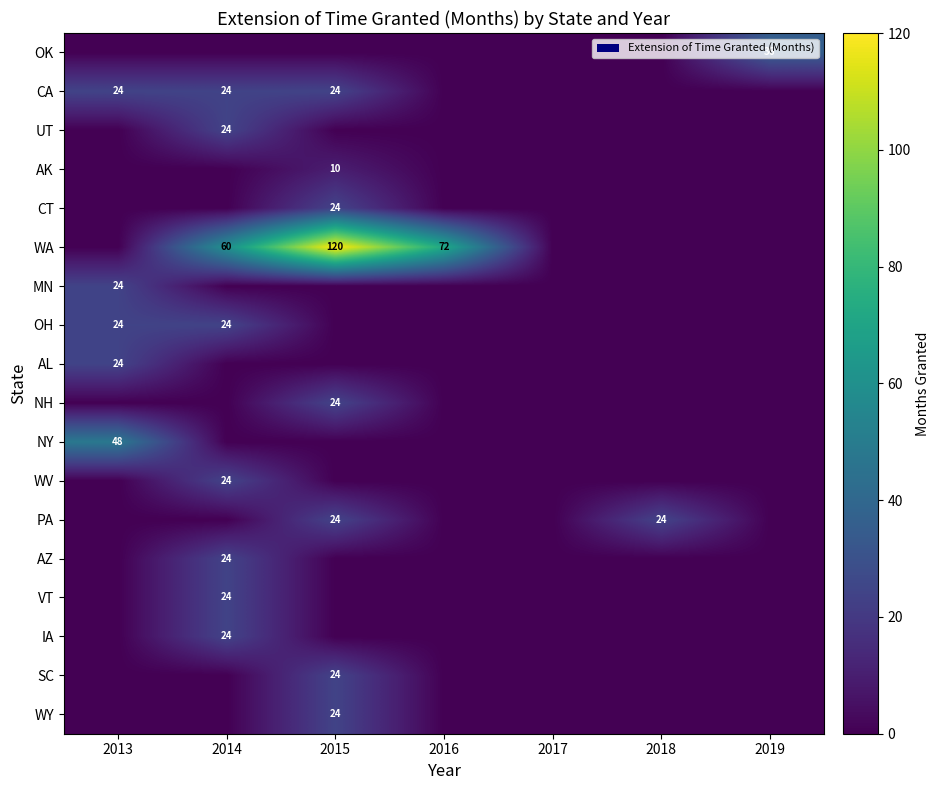

Between 2013 and 2017, which is larger?

2013